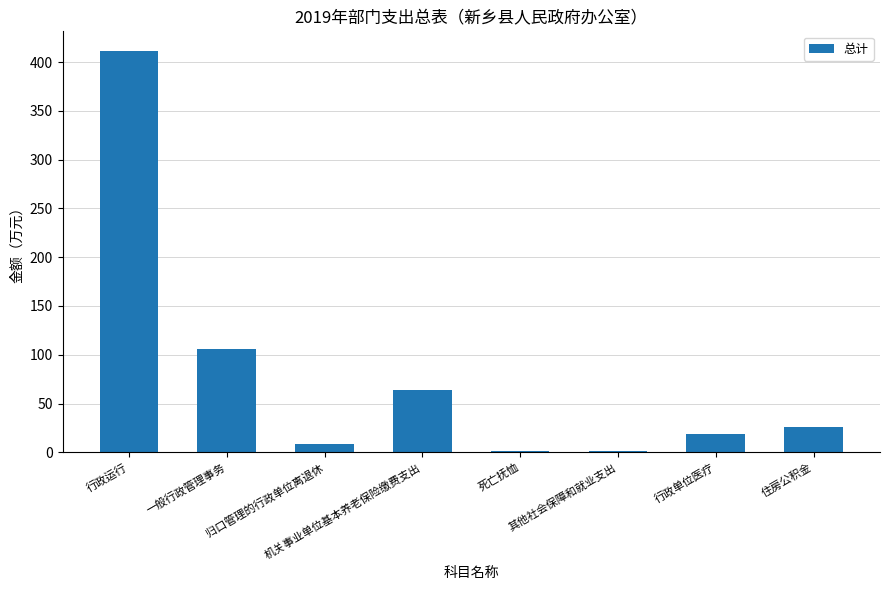

What is the difference between the maximum and minimum values?

409.6